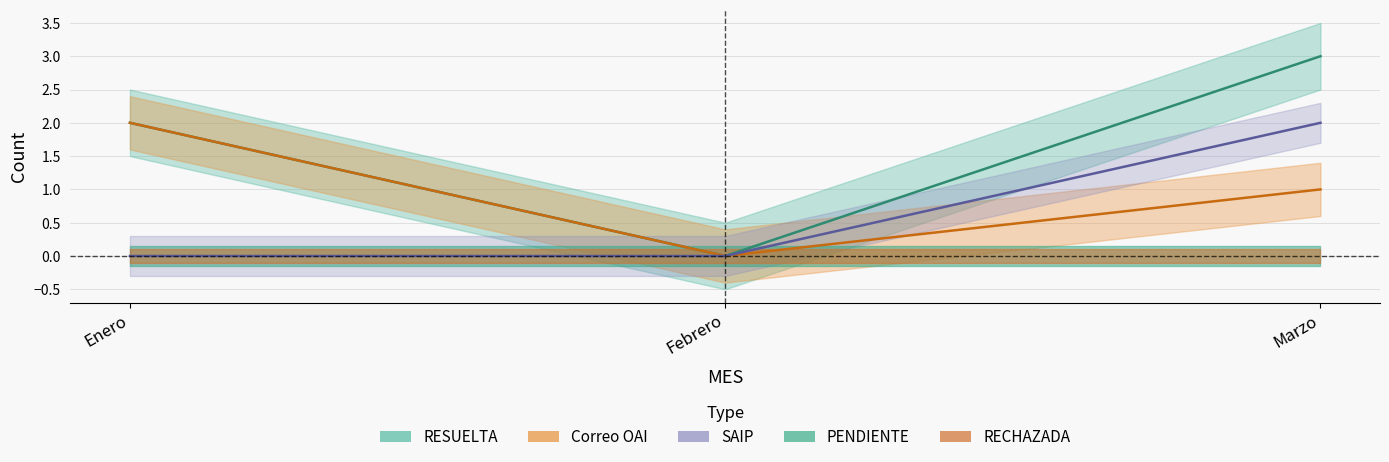

What is the average value of the RESUELTA series?

2